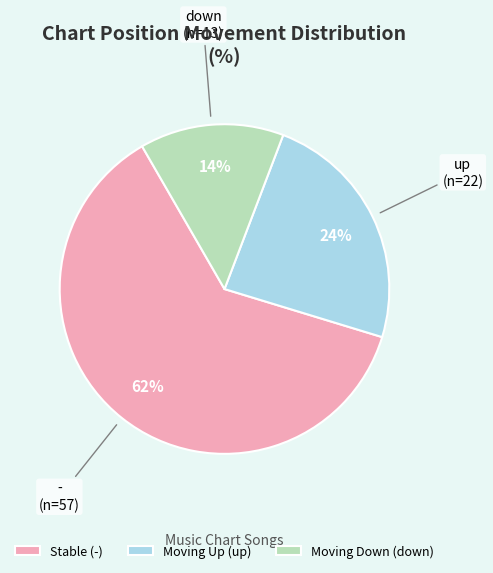

Does - represent more than half of the total?

Yes